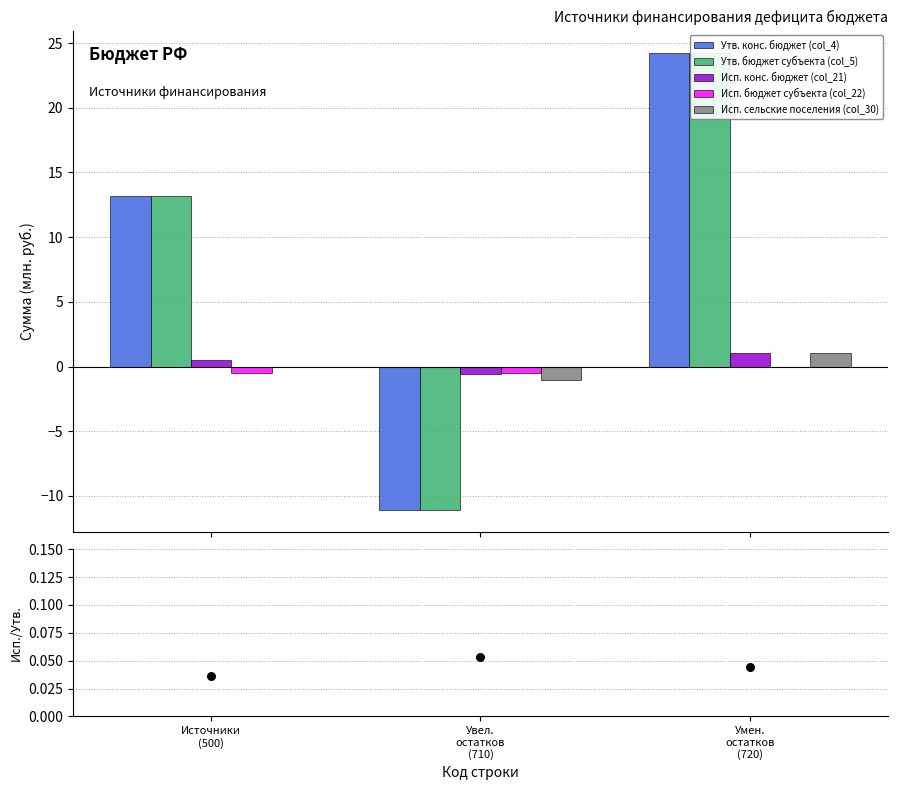

Which series reaches the maximum Y coordinate?

Утв. конс. бюджет (col_4)